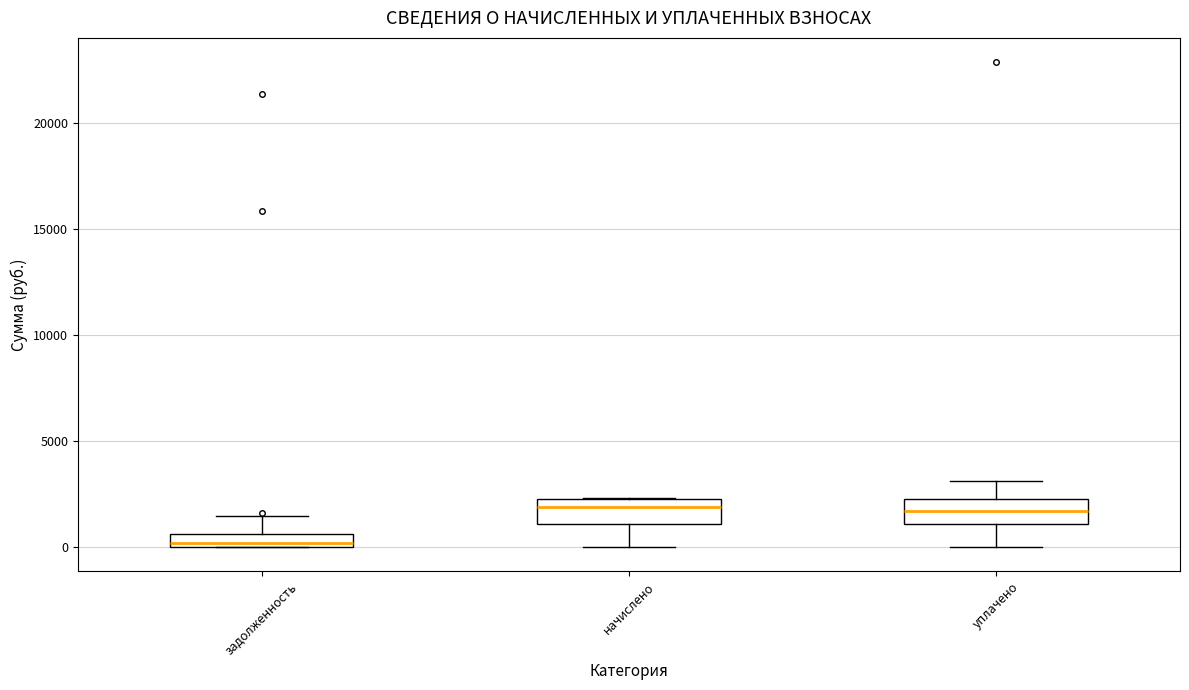

Where does the upper whisker of the box for уплачено end on the y-axis? The values are not printed on the chart, so give them approximately, as read against the axis.

3000